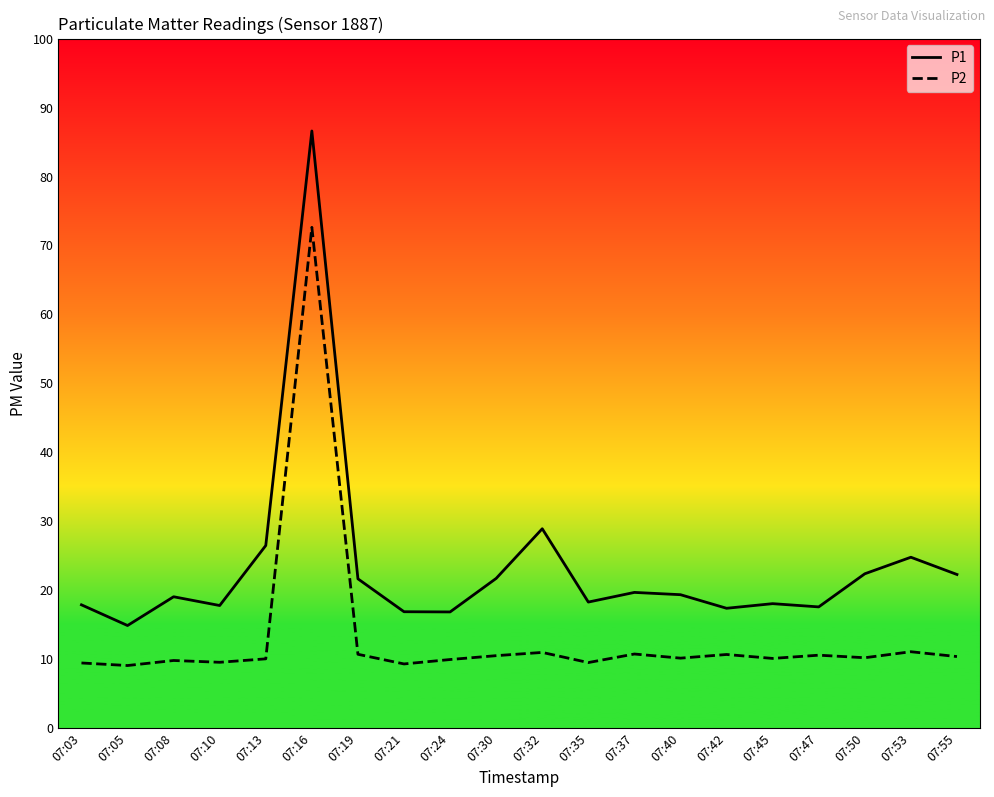

What is the difference between the P2 values at 07:32 and 07:47?

0.4